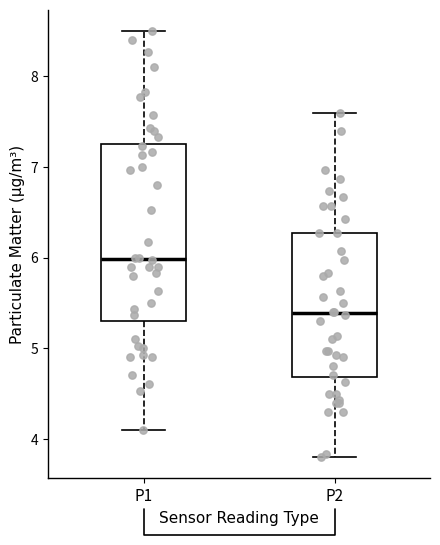

Reading left to right, read every box against the y-axis: the position of its median line, the range the box covers, and the ends of its whiskers. The values are not printed on the chart, so give them approximately, as read against the axis.

P1: median 6.0, box 5.3 to 7.3, whiskers 4.1 to 8.5
P2: median 5.4, box 4.7 to 6.3, whiskers 3.8 to 7.6